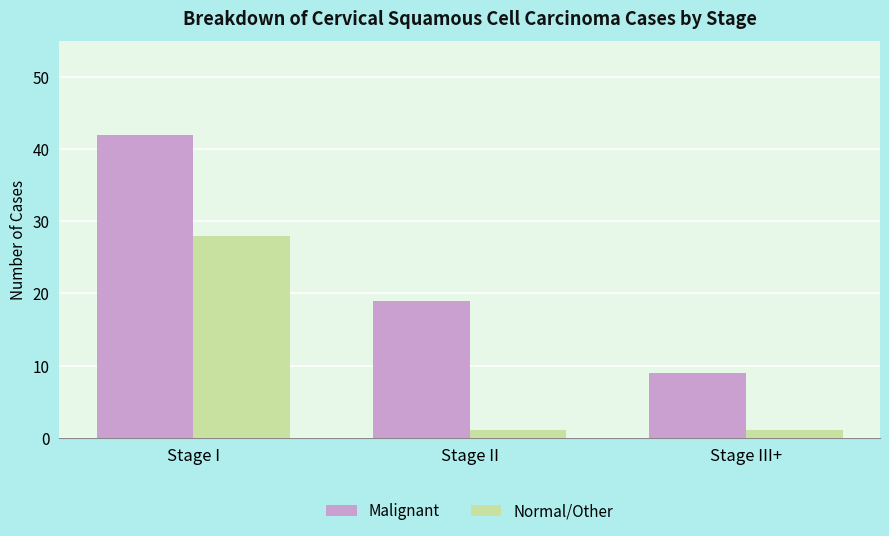

List the series in order of their overall mean, highest first.

Malignant, Normal/Other